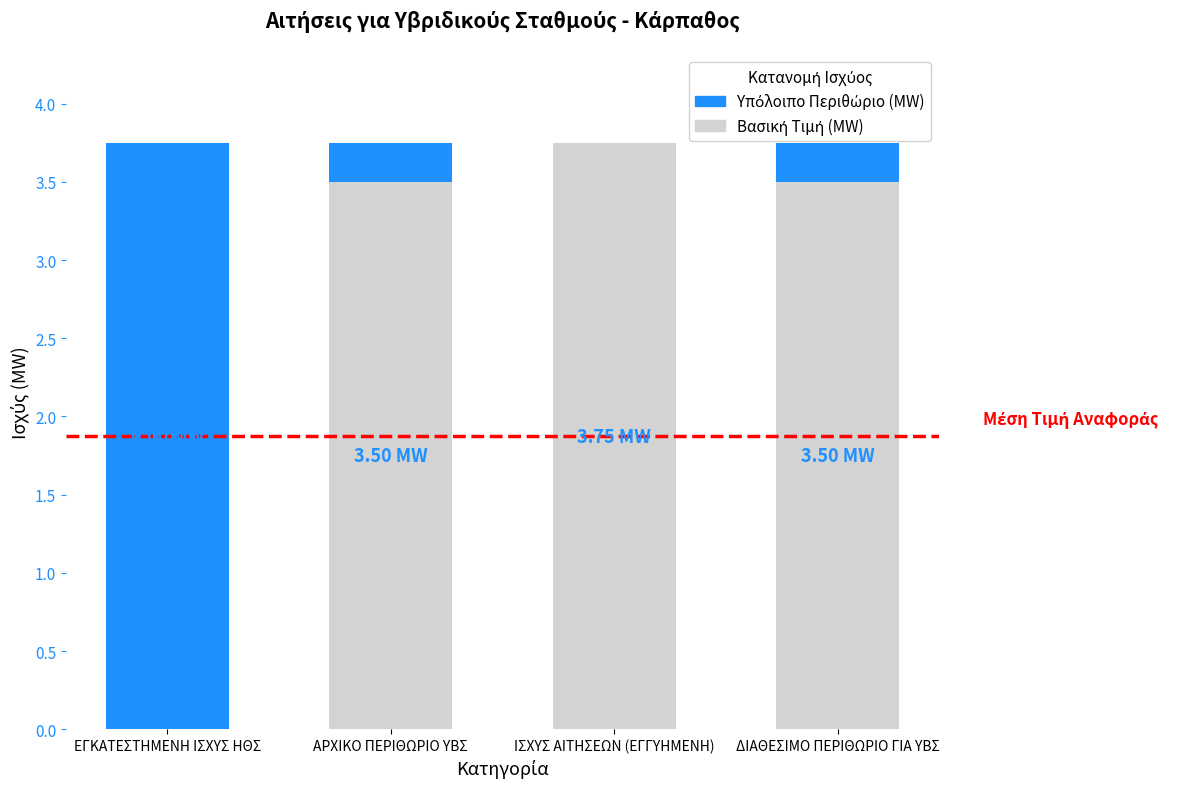

Between ΑΡΧΙΚΟ ΠΕΡΙΘΩΡΙΟ ΥΒΣ and ΔΙΑΘΕΣΙΜΟ ΠΕΡΙΘΩΡΙΟ ΓΙΑ ΥΒΣ, which series saw the biggest shift?

Βασική Τιμή (MW)